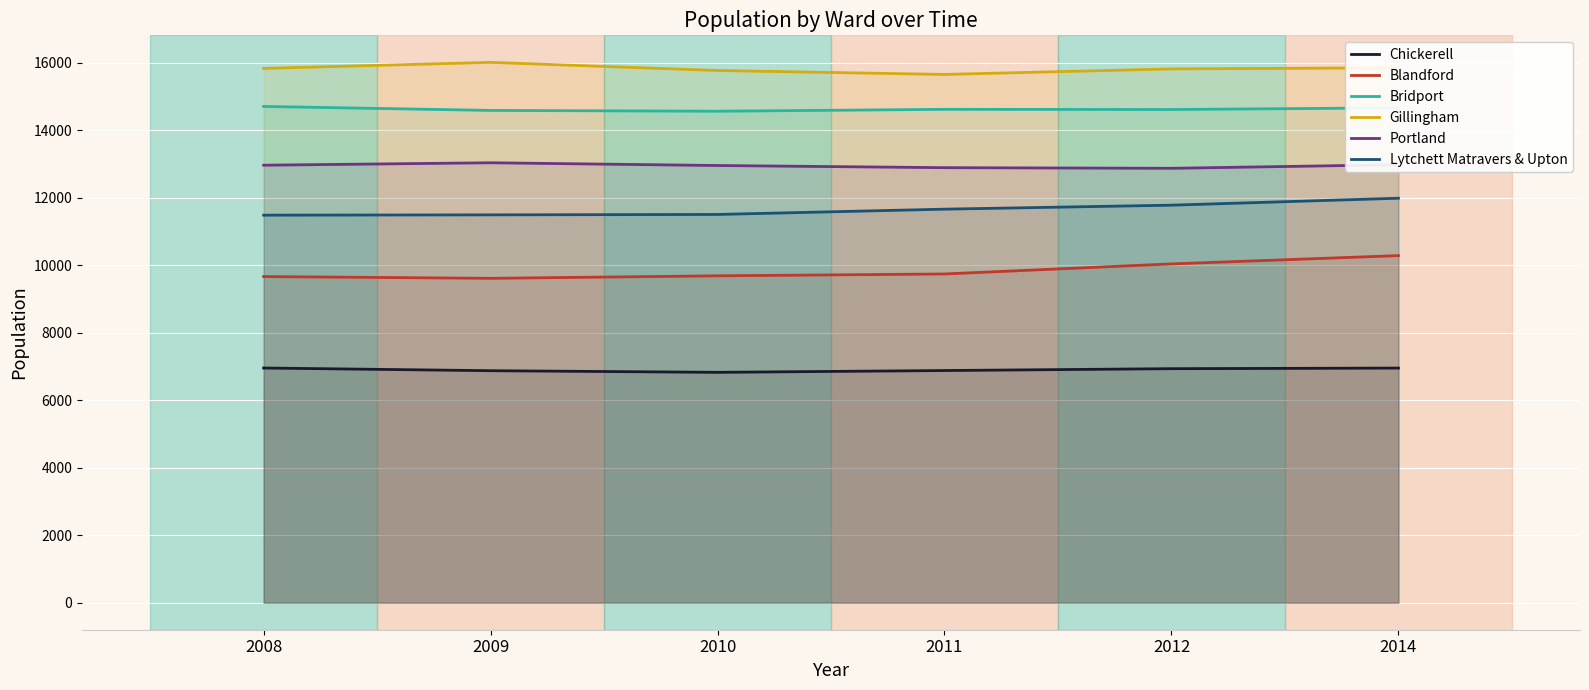

Where is Bridport nearest to the value 14631?

2011